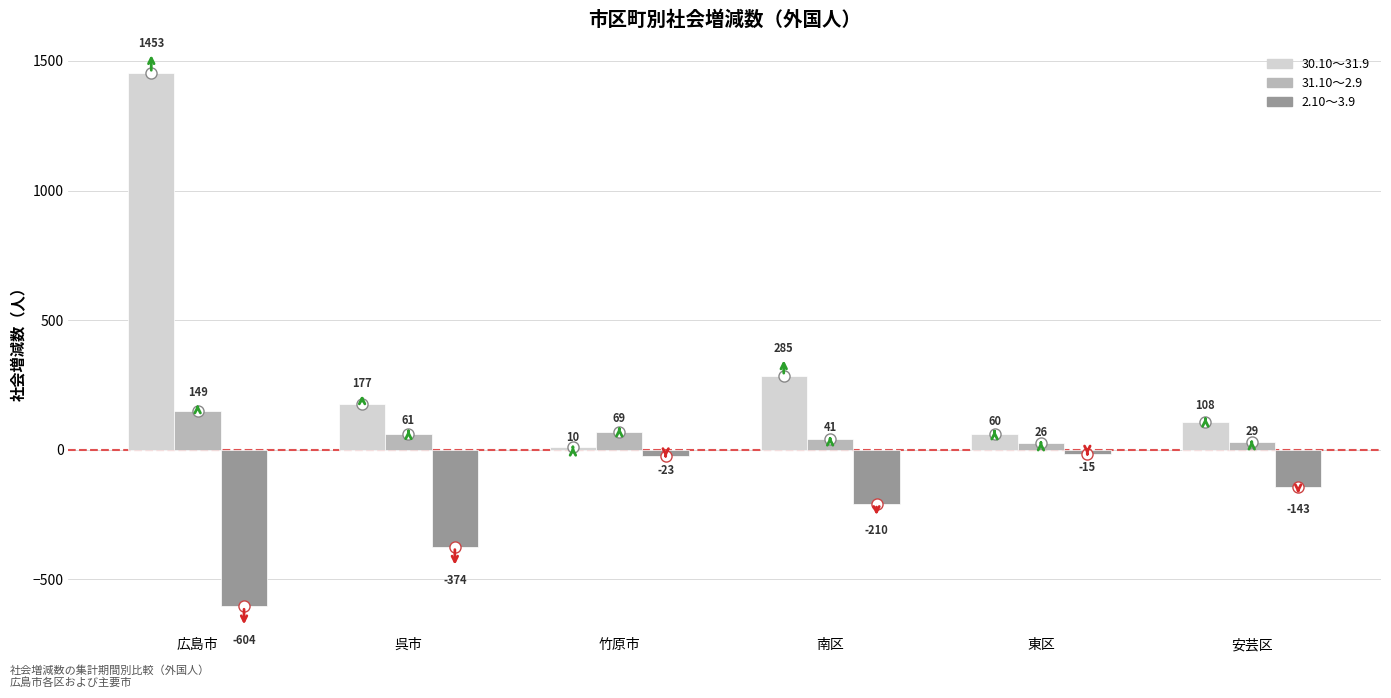

What is the difference between the maximum and minimum values in the 2.10～3.9 series?

589